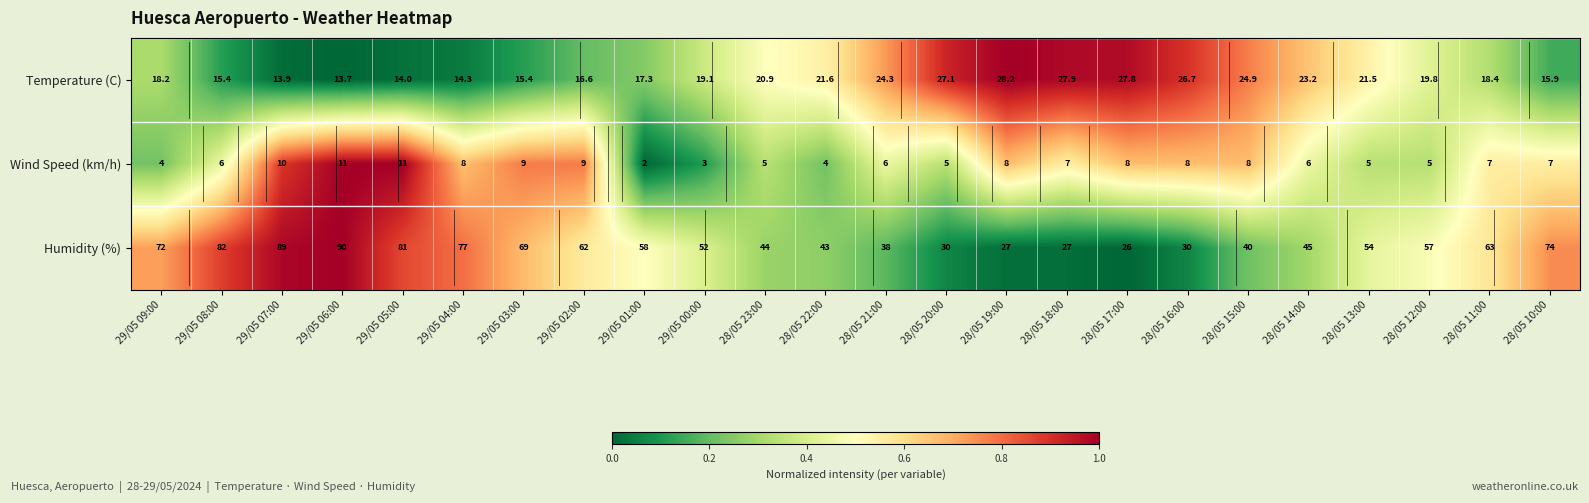

What is the difference between the highest and lowest values at 29/05 04:00?

69.0